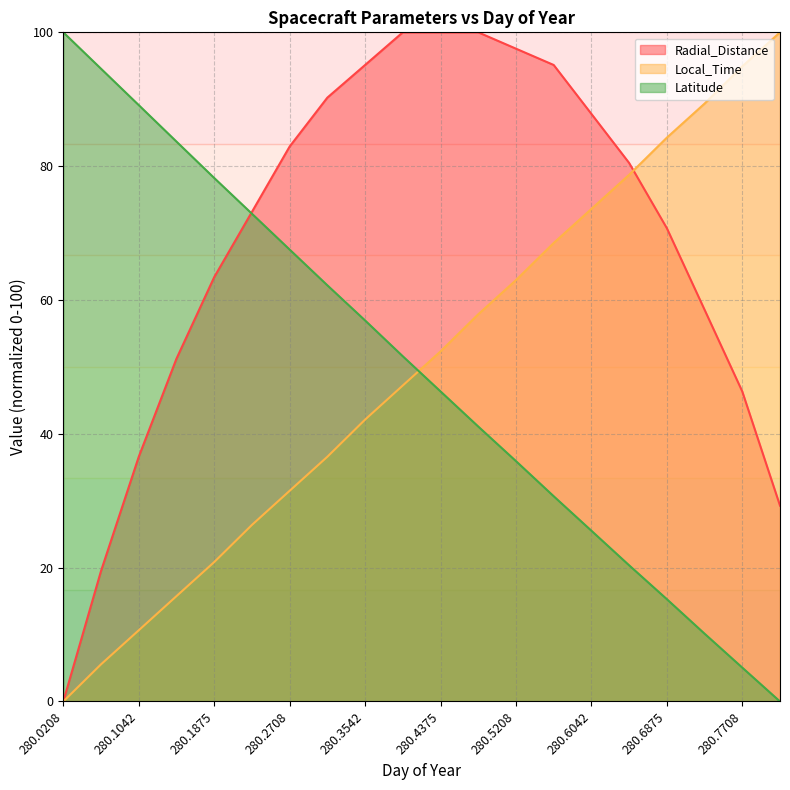

True or false: Radial_Distance and Latitude cross at least once.

True